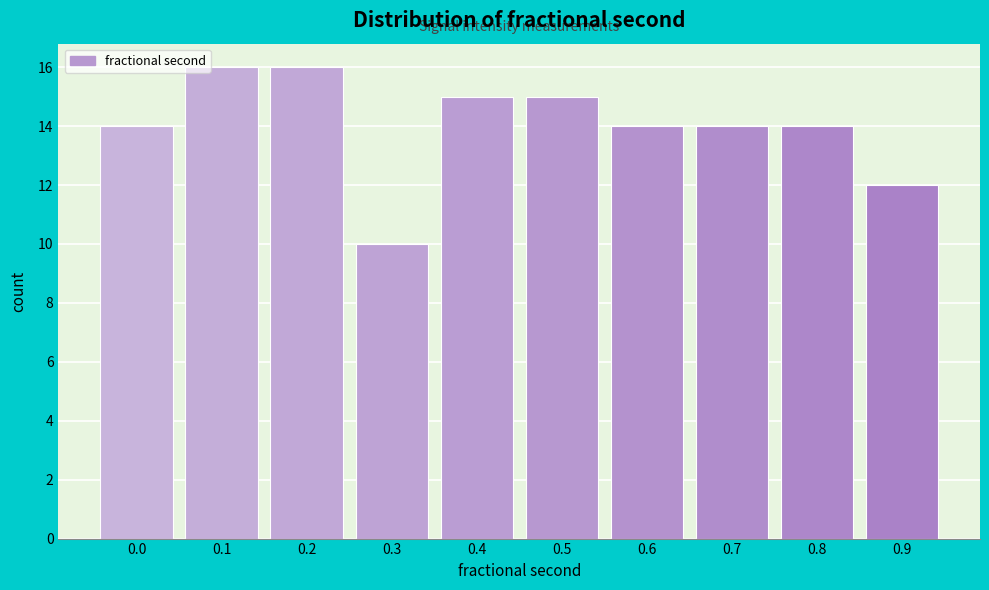

Reading right to left, extract all data points from this chart.

12	14	14	14	15	15	10	16	16	14